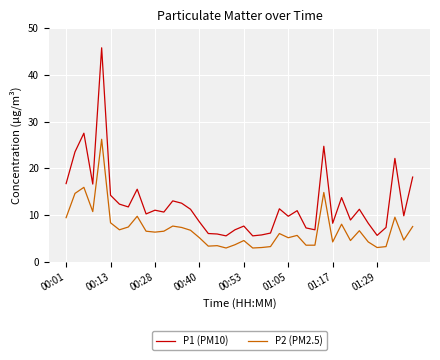

Rank the series by their maximum value, from highest to lowest.

P1 (PM10), P2 (PM2.5)